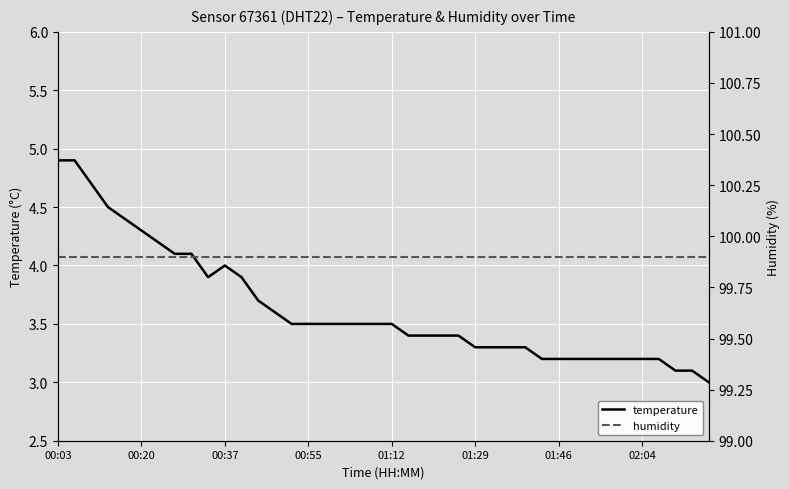

Is it true that temperature equals 1.2 at 01:46?

False